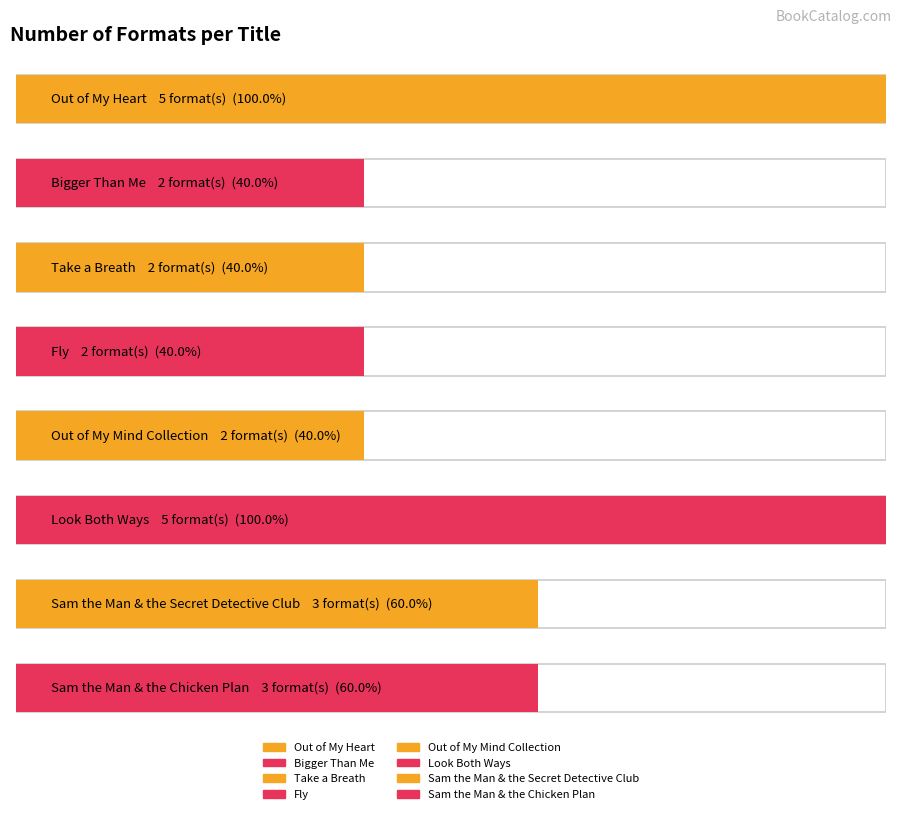

What is the difference between the second highest and minimum values?

3